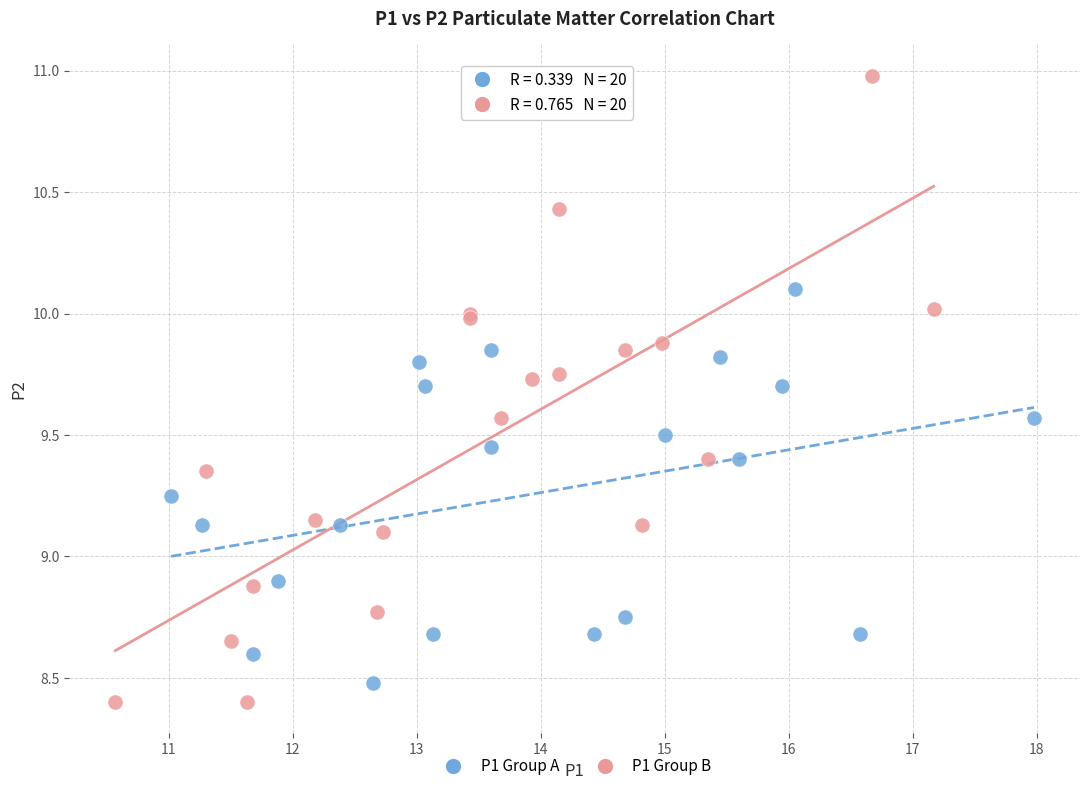

Which series contains the highest Y value?

P1 Group B